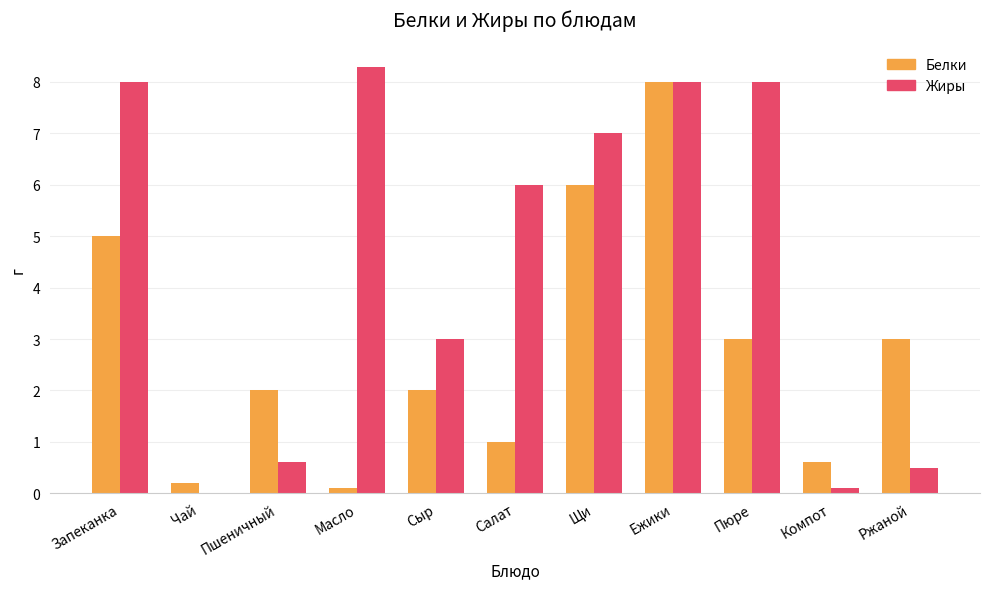

What is the approximate value of Белки at Пшеничный?

2.0